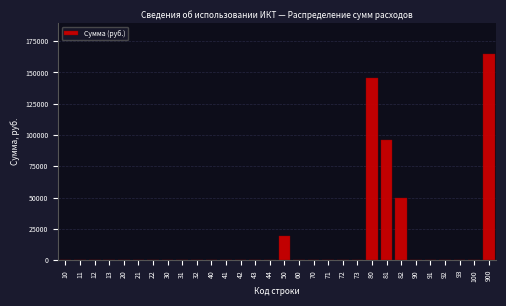

Reading right to left, what are all the values shown in this chart?

900=164760.9	100=0.0	93=0.0	92=0.0	91=0.0	90=0.0	82=49920.9	81=95885.0	80=145805.9	73=0.0	72=0.0	71=0.0	70=0.0	60=0.0	50=18955.0	44=0.0	43=0.0	42=0.0	41=0.0	40=0.0	32=0.0	31=0.0	30=0.0	22=0.0	21=0.0	20=0.0	13=0.0	12=0.0	11=0.0	10=0.0